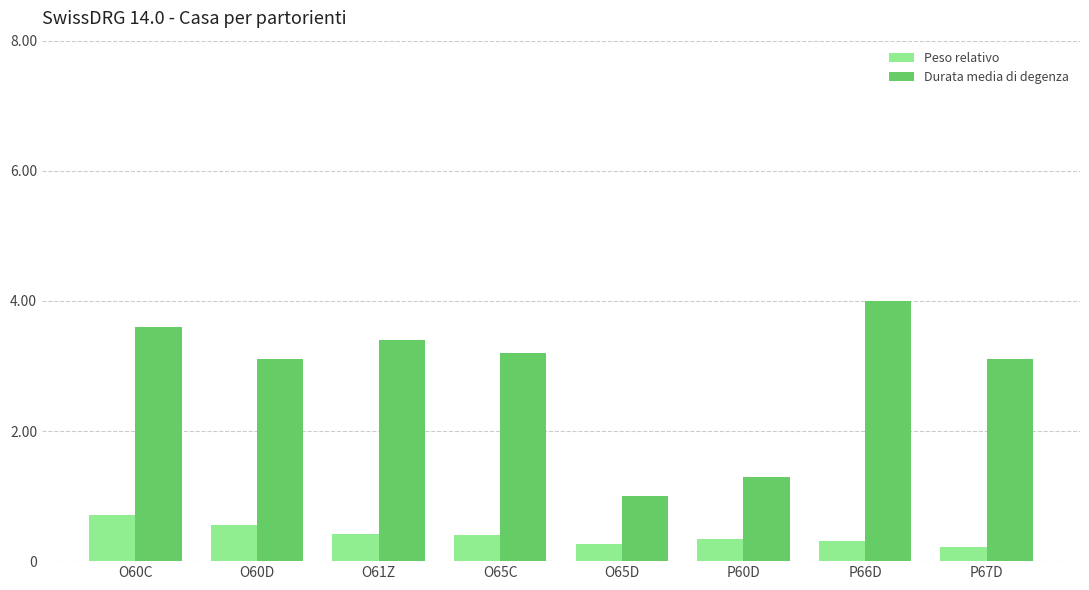

What is the total value across all series at P67D?

3.3